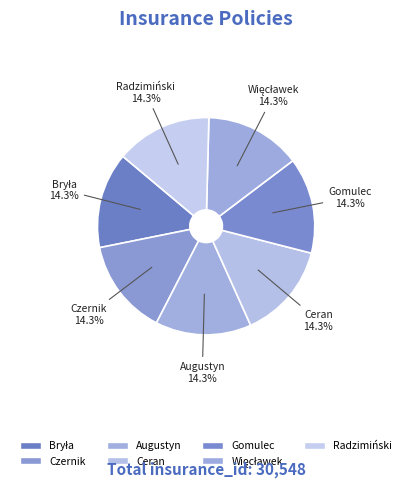

Which category has the smallest portion of the pie?

Bryła